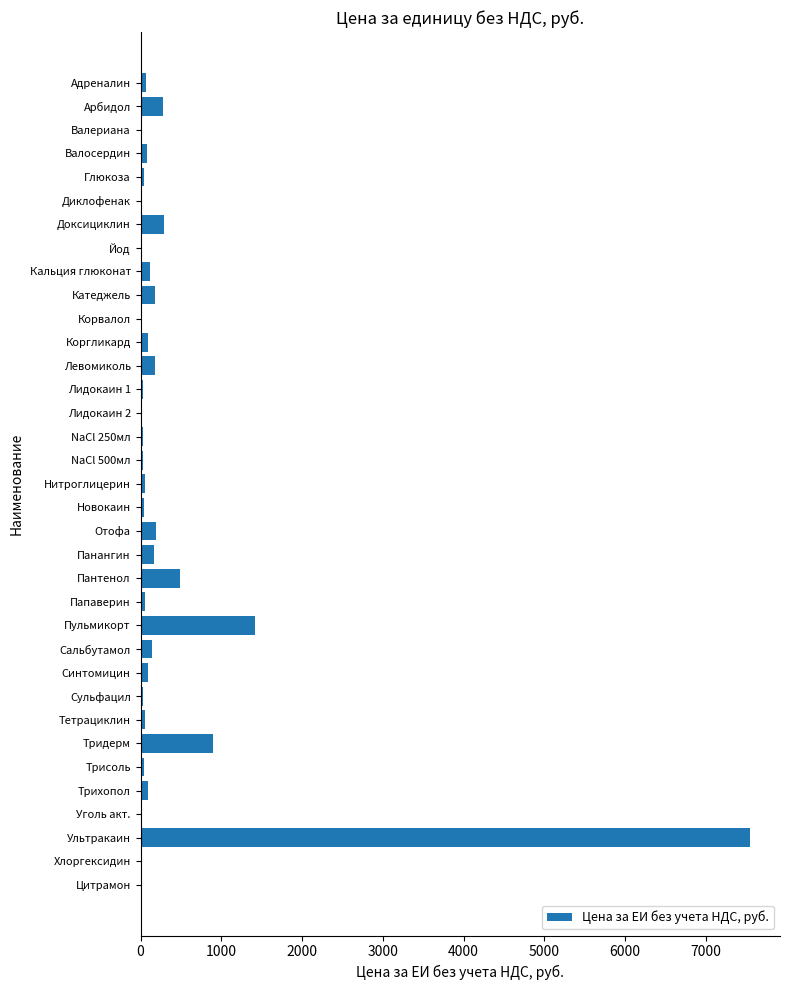

Where is the data nearest to the value 3771?

Пульмикорт